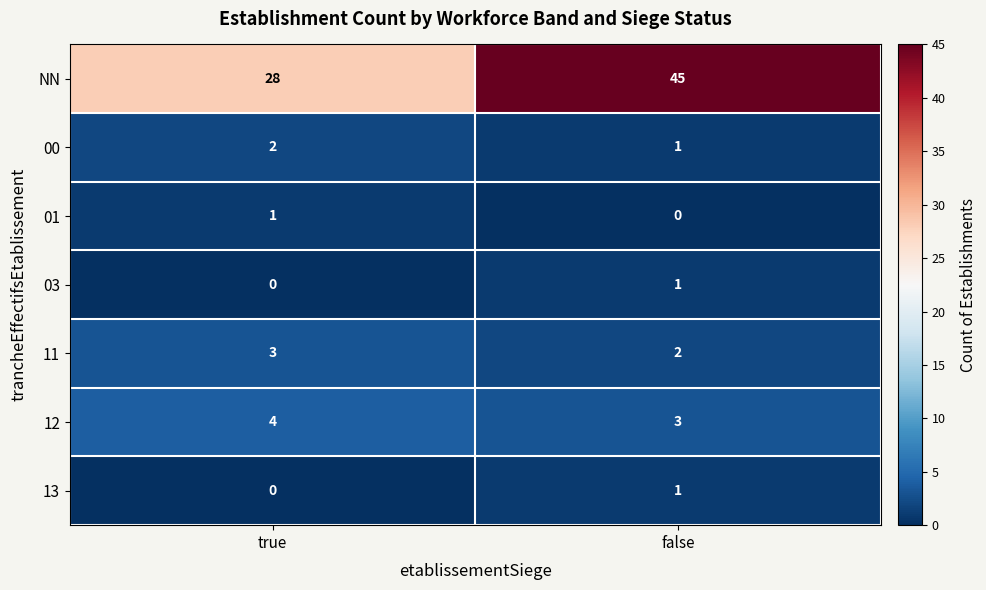

What is the greatest value displayed?

45